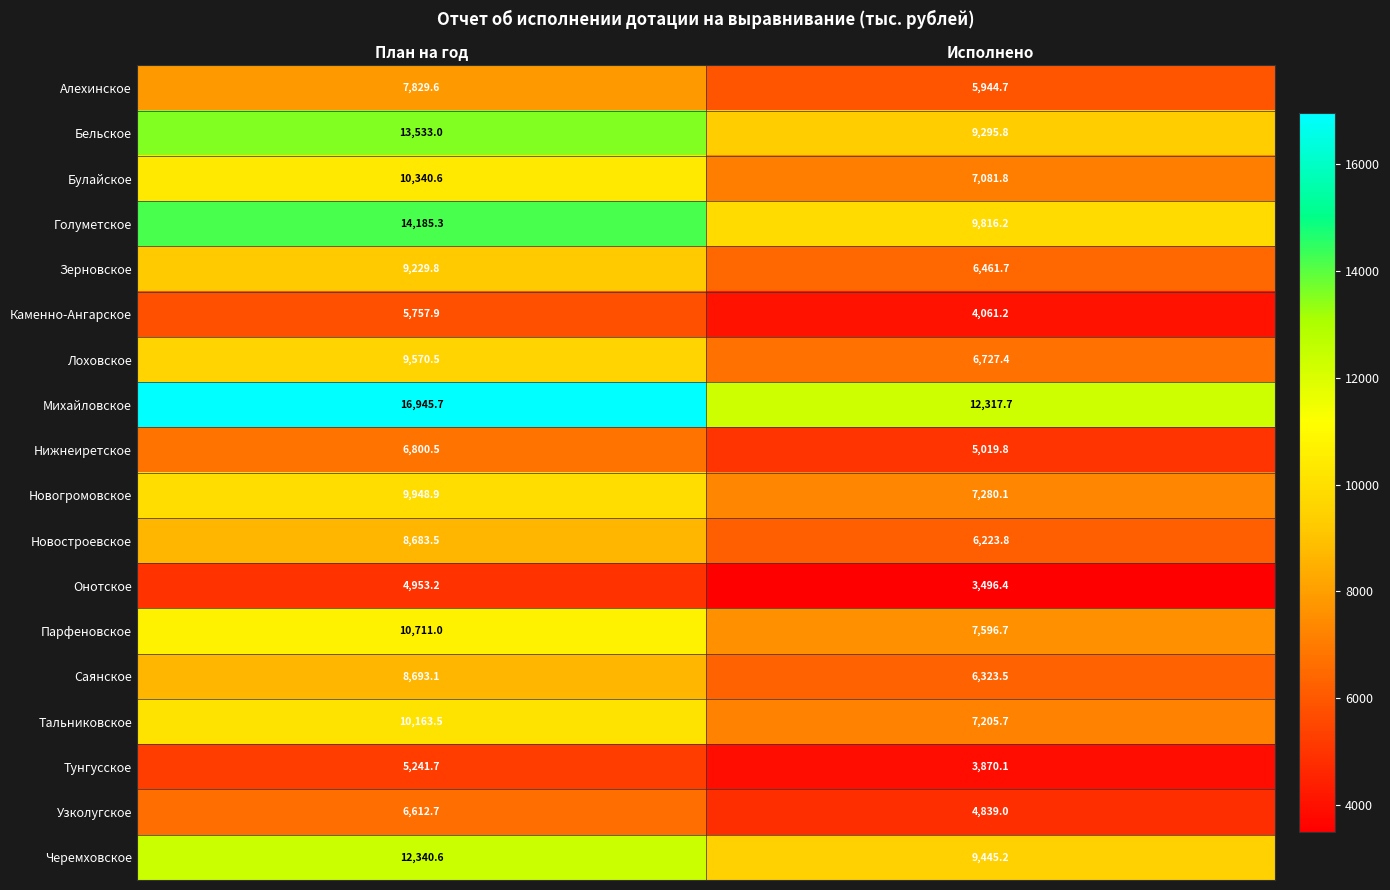

What is the difference between the Михайловское values at План на год and Исполнено?

4628.0